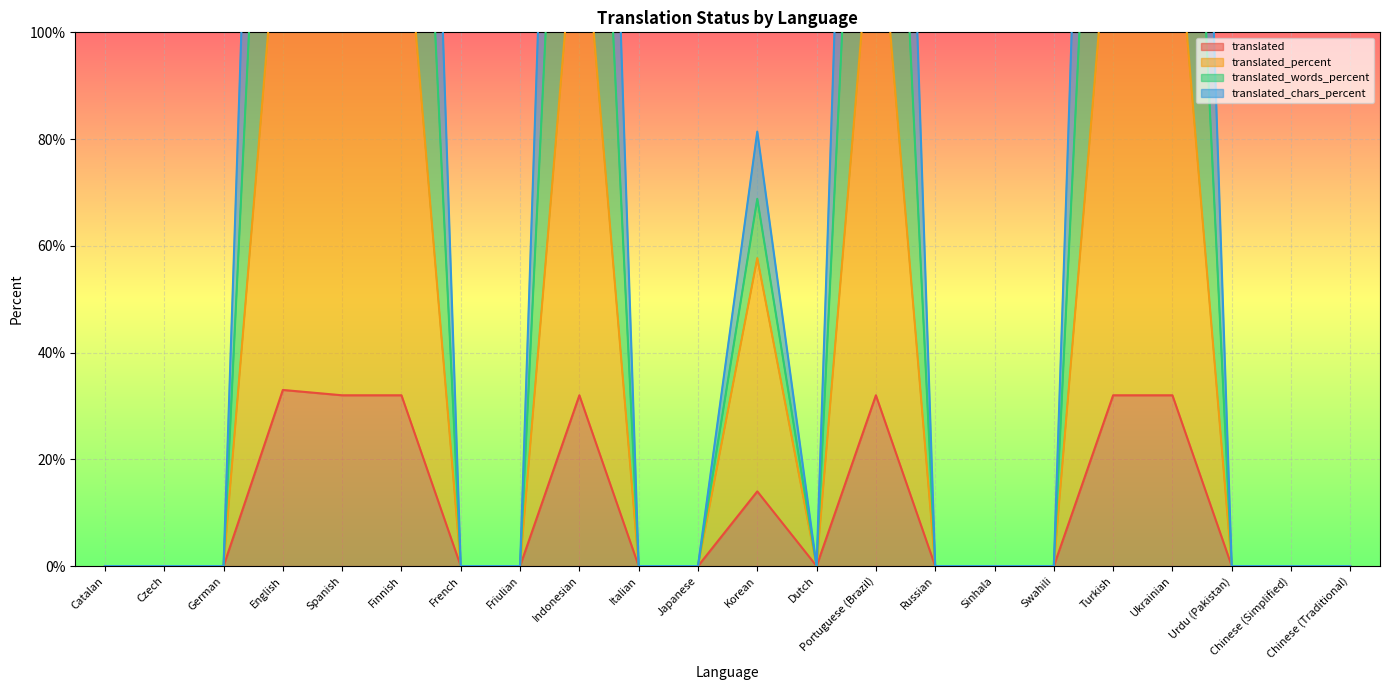

The value of translated at Dutch is 12. True or false?

False